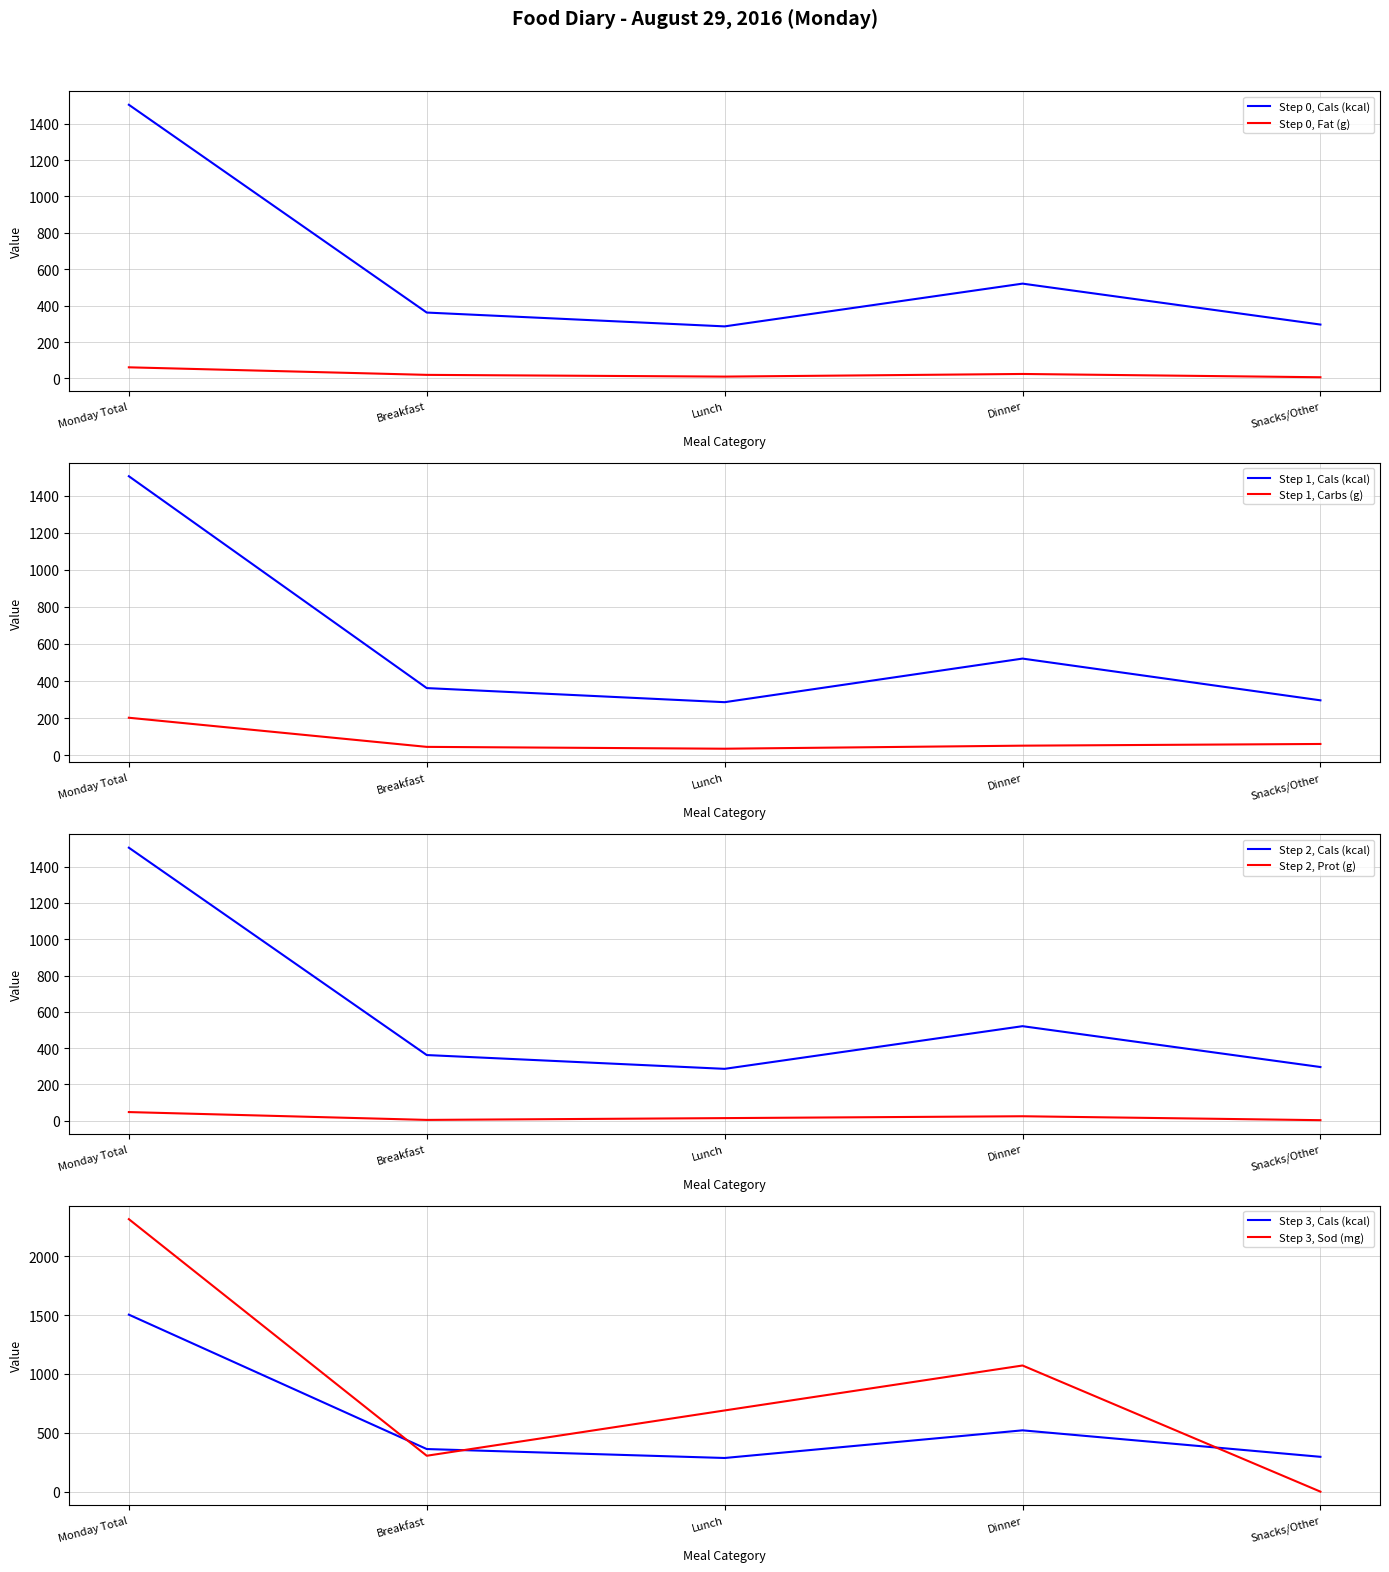

At which category does Carbs (g) reach its first local valley?

Lunch